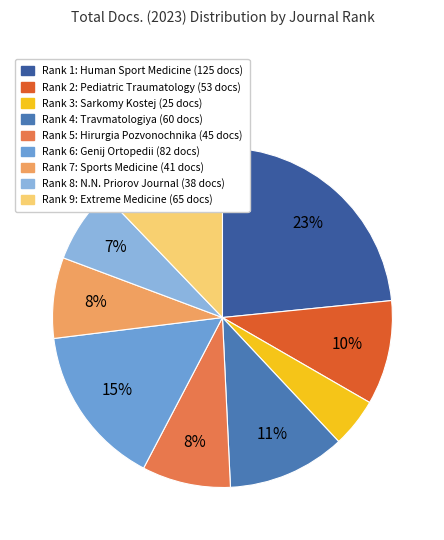

How many segments does this pie chart have?

9